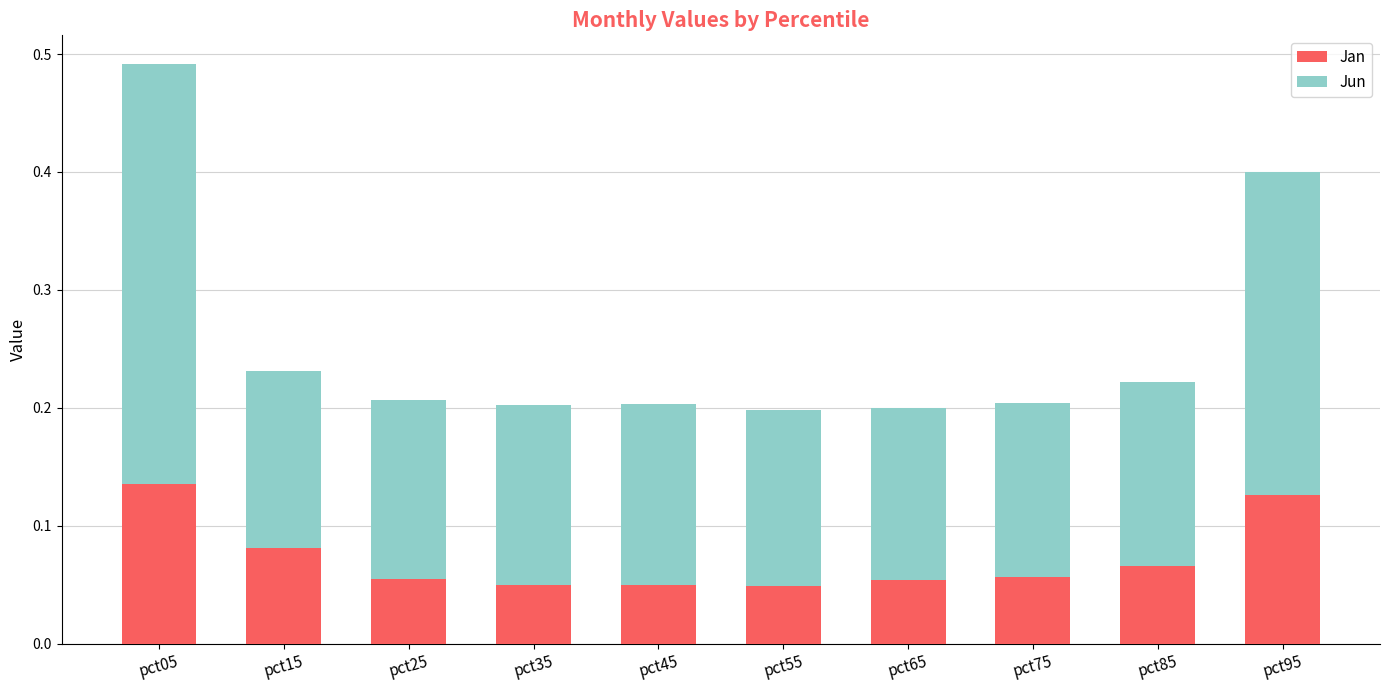

Does the chart contain any negative values?

No